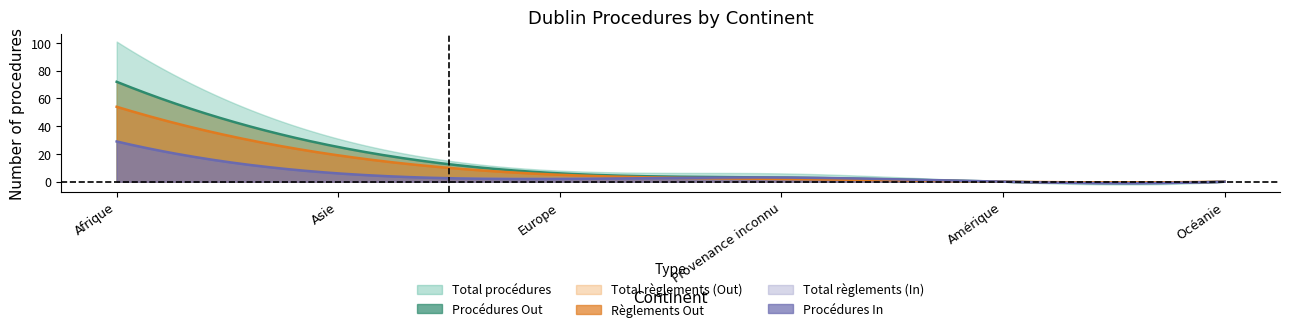

What is the label of the 5th point from the left?

Amérique